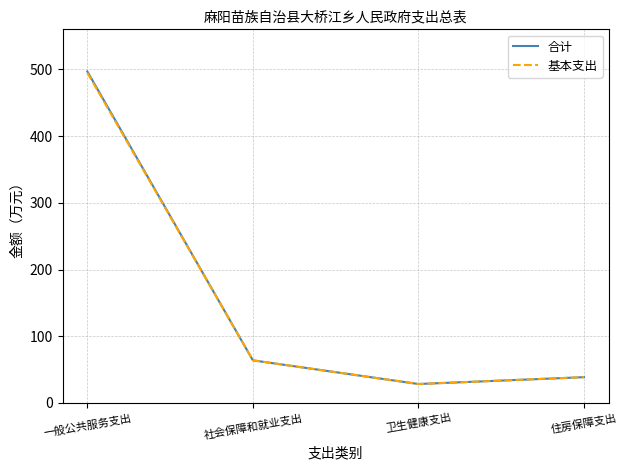

Reading right to left, extract all data points from this chart.

合计: 38.6	28.4	63.8	496.8
基本支出: 38.6	28.4	63.8	494.8